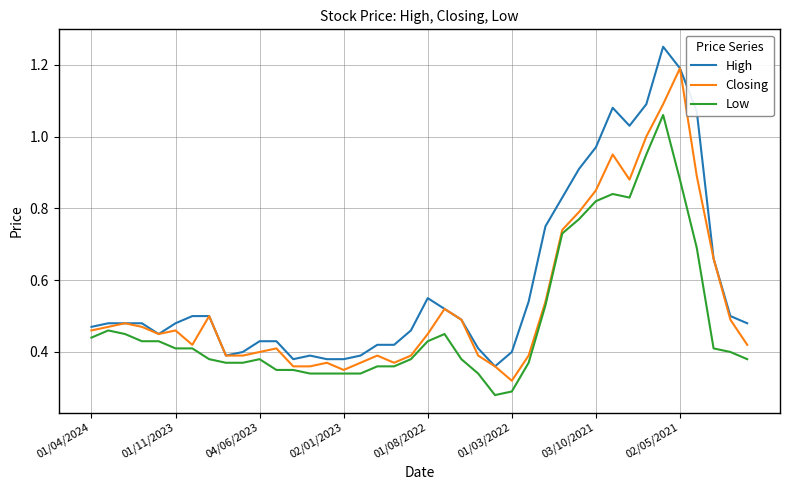

Rank the series by their maximum value, from highest to lowest.

High, Closing, Low